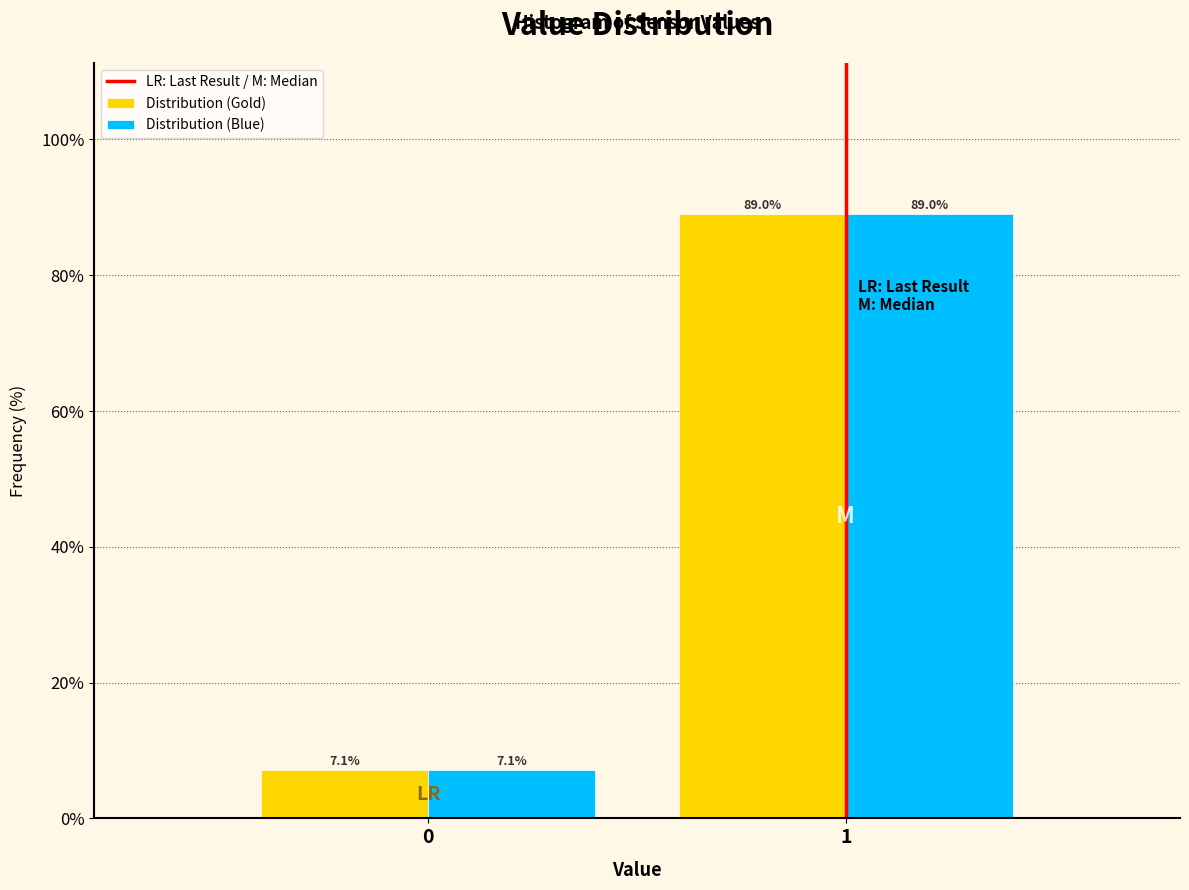

Reading right to left, transcribe all the data shown in this chart.

Distribution (Gold): 89.0	7.1
Distribution (Blue): 89.0	7.1